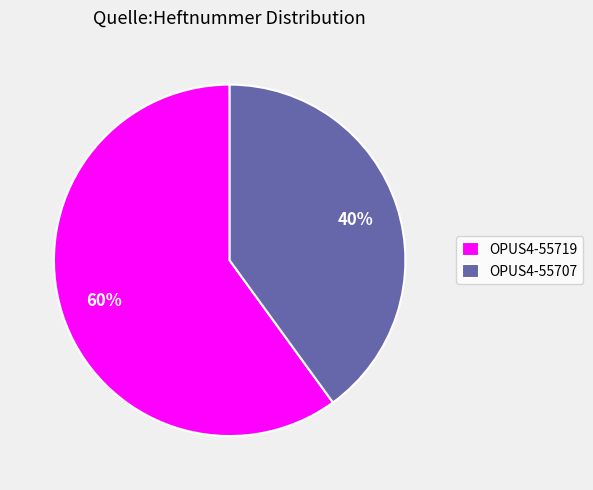

What is the ratio of the value at OPUS4-55719 to the value at OPUS4-55707?

1.5